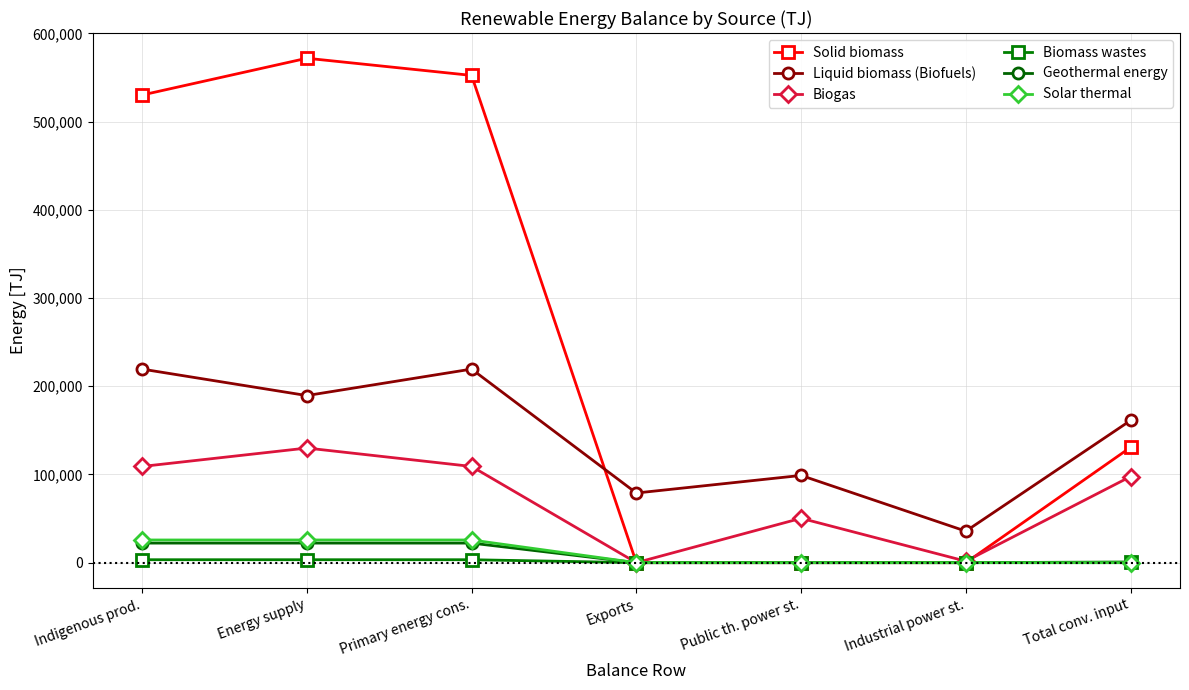

What is the spread (max minus min) of values at Total conv. input?

161193